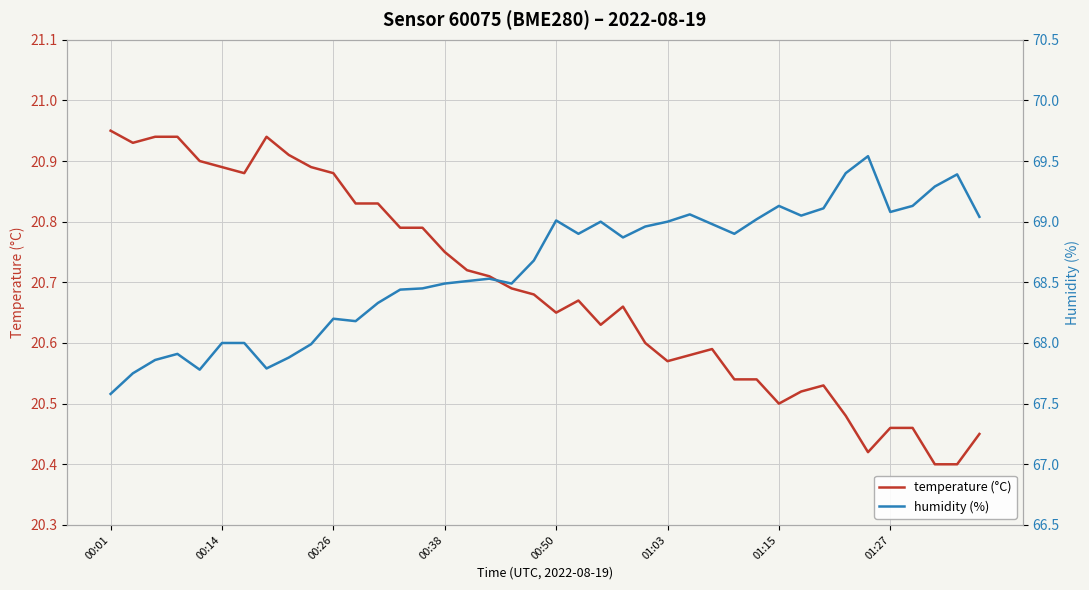

Which series changed the most between 9 and 16?

humidity (%)